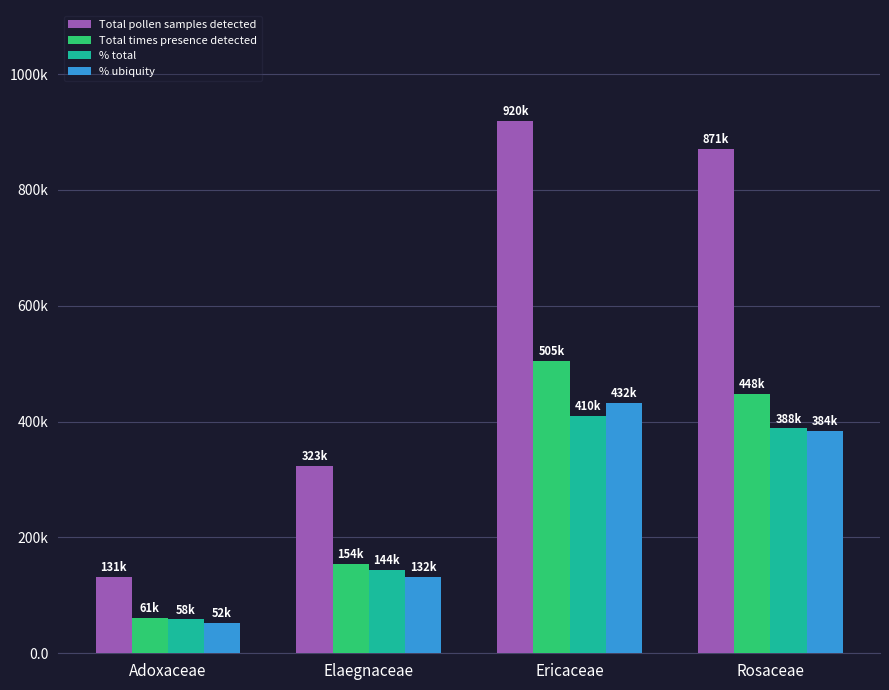

What is the sum of all Total times presence detected values?

1168.0